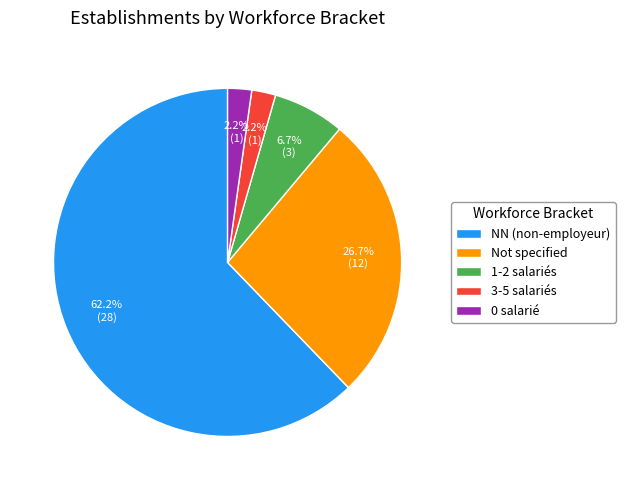

Between 1-2 salariés and NN (non-employeur), which is larger?

NN (non-employeur)